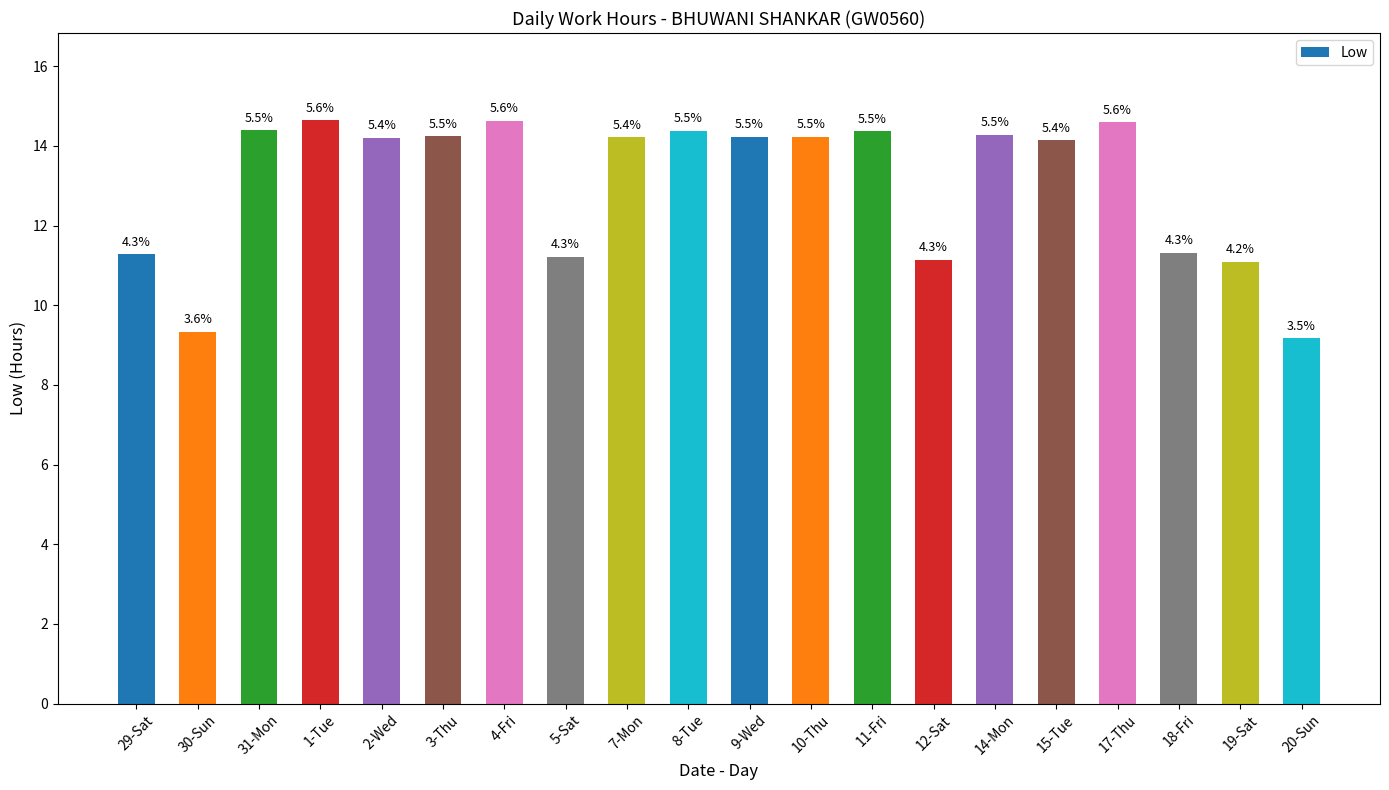

What is the minimum value shown in the chart?

9.2